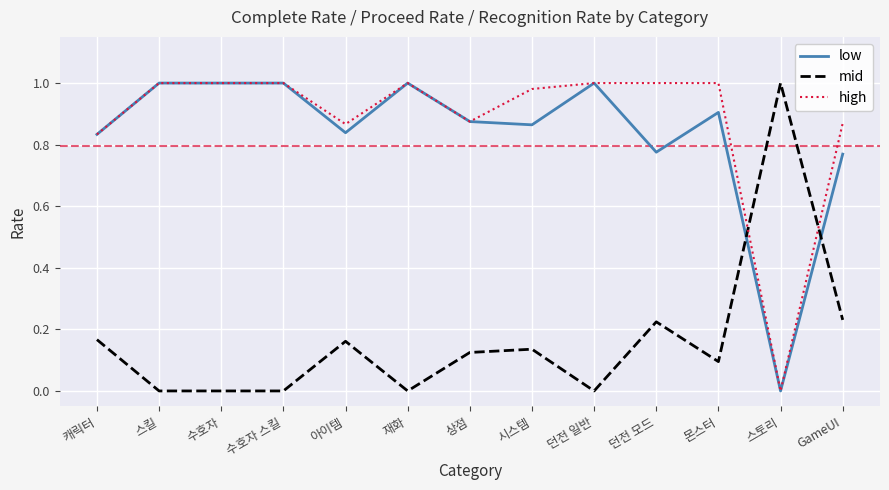

Which series has the largest total across all categories?

high